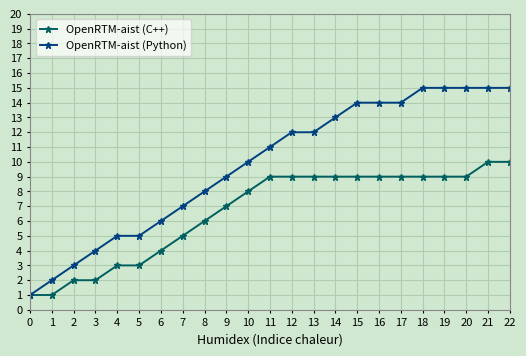

Which series has the largest range (max minus min)?

OpenRTM-aist (Python)